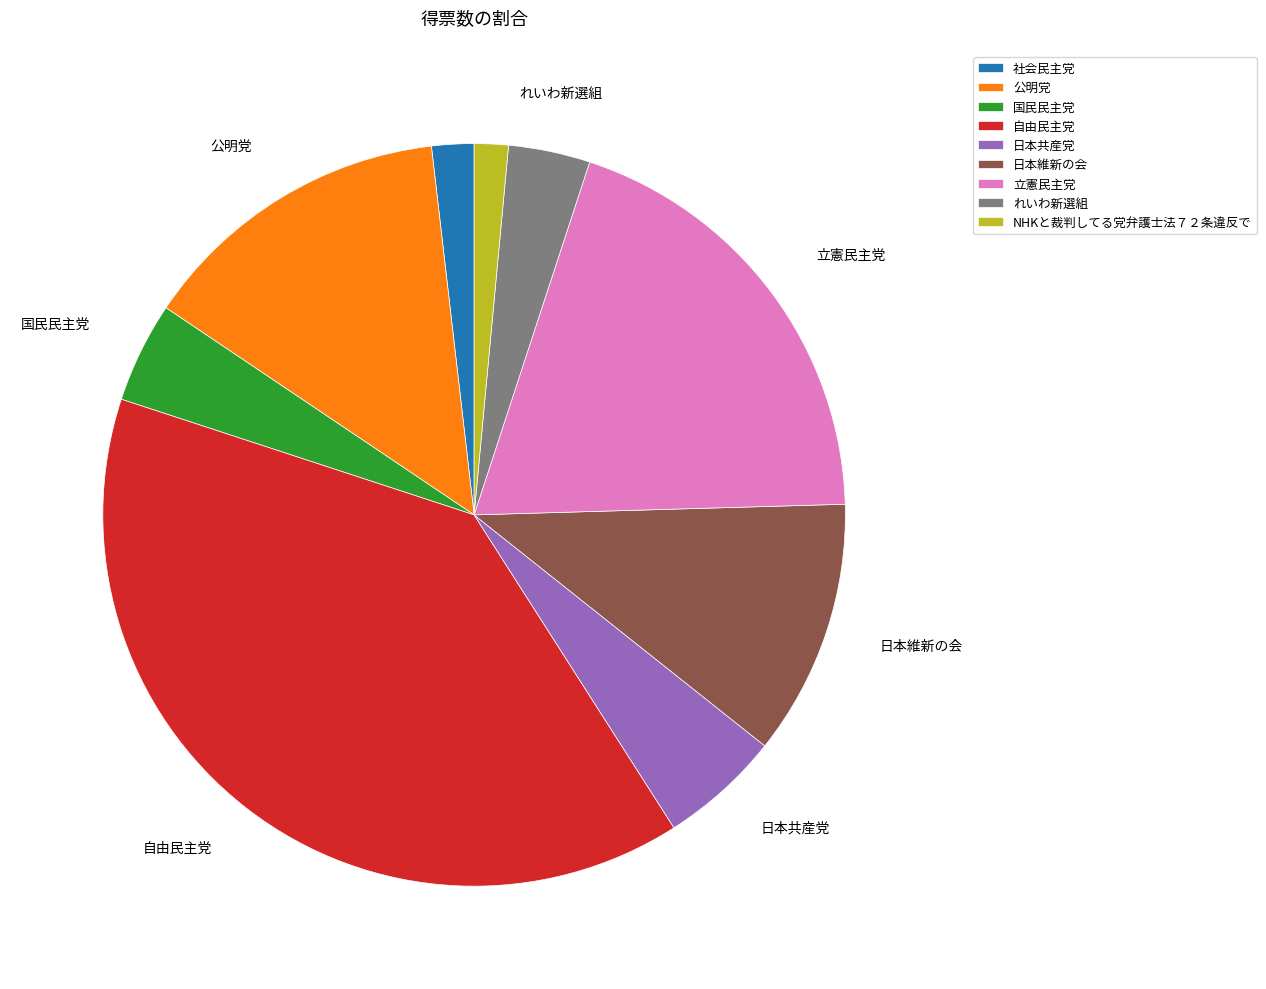

How many slices are in this pie chart?

9